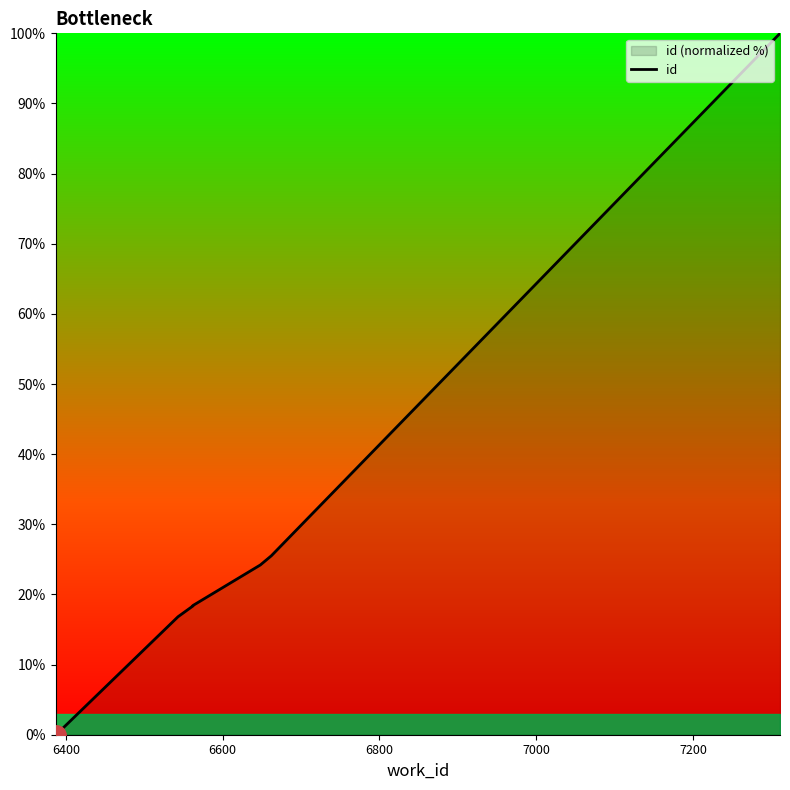

True or false: the data shows -56.7 at 6200.

False